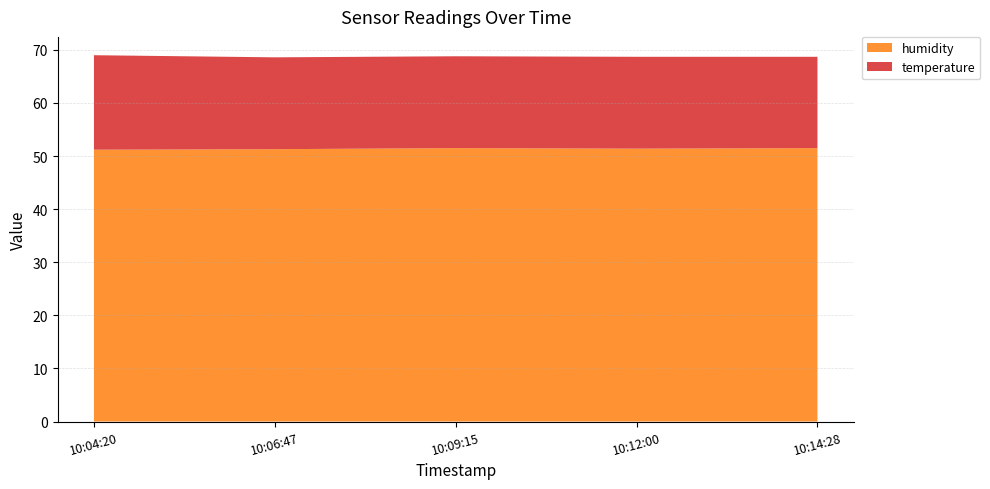

Reading right to left, transcribe all the data shown in this chart.

humidity: 2022-12-07T10:14:28=51.5	2022-12-07T10:12:00=51.4	2022-12-07T10:09:15=51.5	2022-12-07T10:06:47=51.3	2022-12-07T10:04:20=51.2
temperature: 2022-12-07T10:14:28=17.2	2022-12-07T10:12:00=17.3	2022-12-07T10:09:15=17.3	2022-12-07T10:06:47=17.3	2022-12-07T10:04:20=17.8